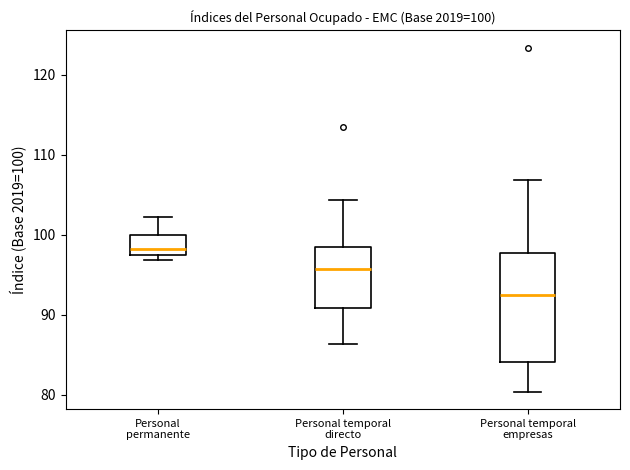

Which box is the tallest, from its lower edge to its upper edge?

Personal temporal empresas